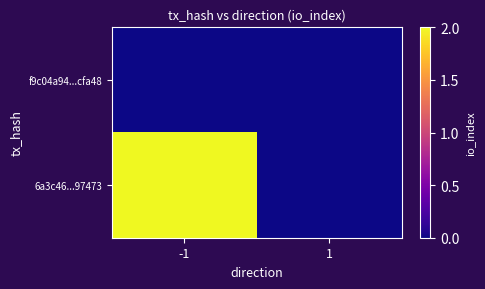

Reading right to left, extract all data points from this chart.

f9c04a94...cfa48: 1=0	-1=0
6a3c46...97473: 1=0	-1=2